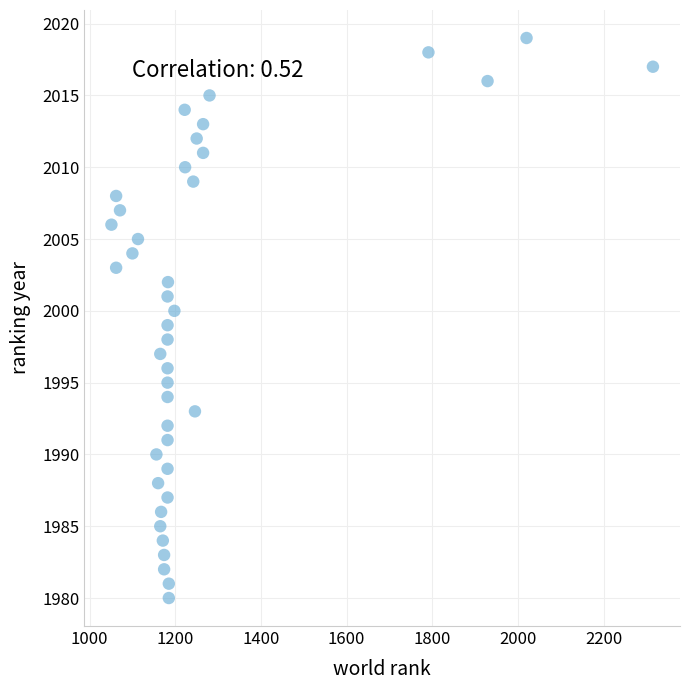

What is the range of X values (max minus min)?

1264